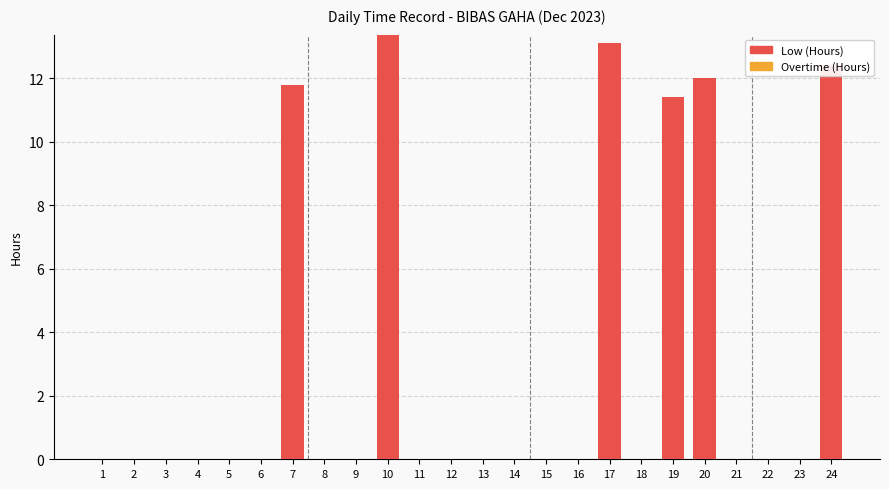

Which label corresponds to the largest value in the chart?

10